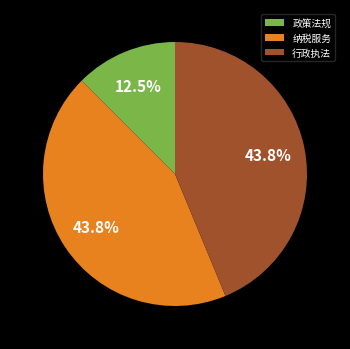

What is the smallest slice in the pie chart?

政策法规